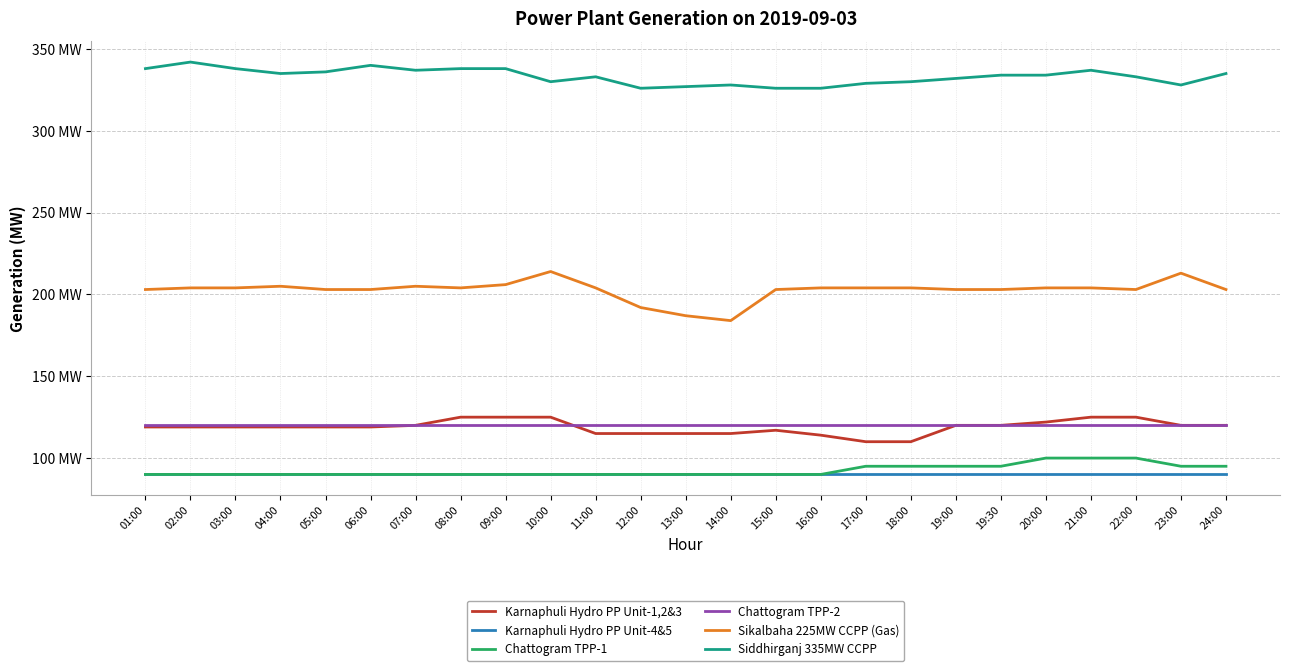

Does the chart have visible grid lines?

Yes